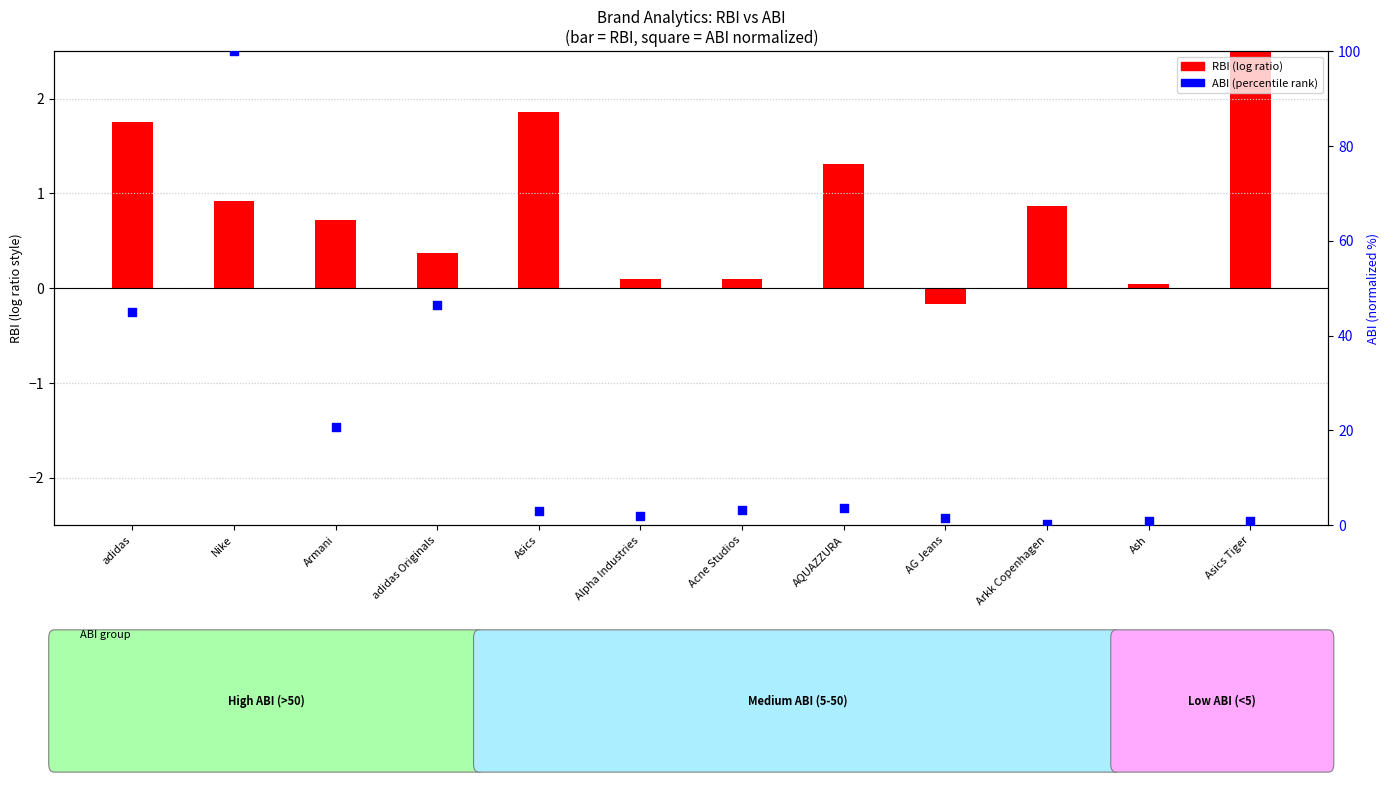

What is the ratio of the value at Ash to the value at Alpha Industries?

0.4